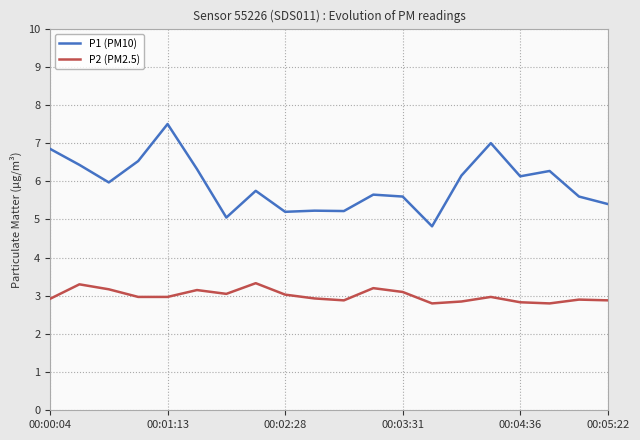

How many lines are shown in the chart?

2